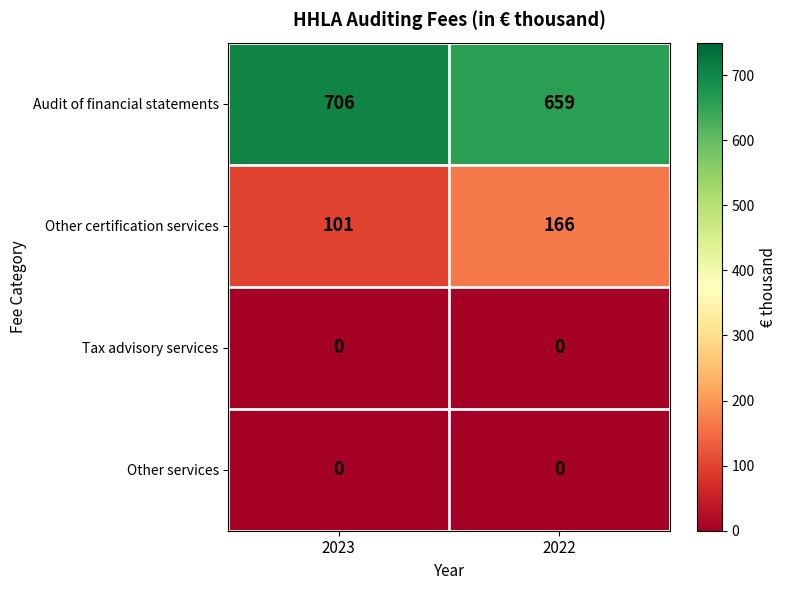

Count the number of data series in this chart.

4